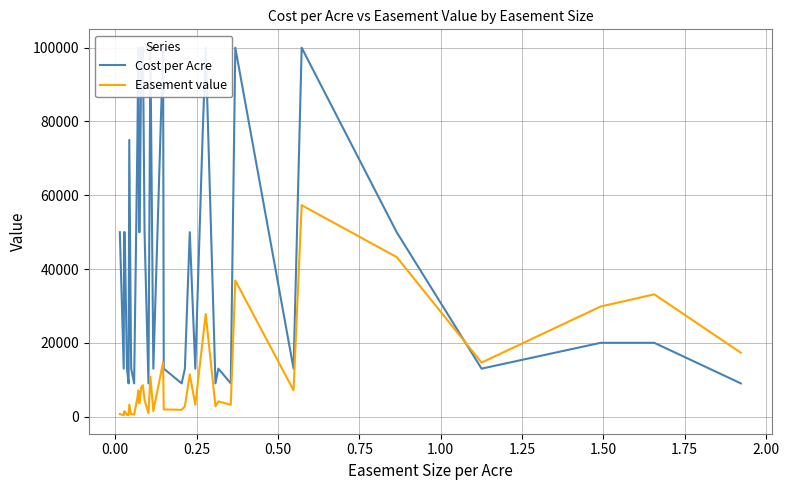

What is the highest value of the Easement value series?

57300